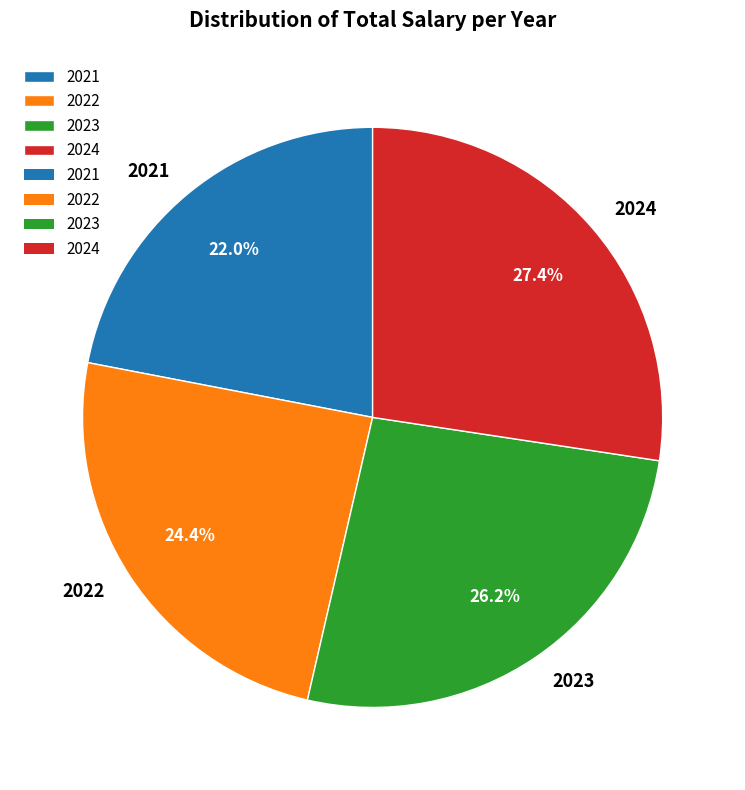

Between 2022 and 2021, which is larger?

2022